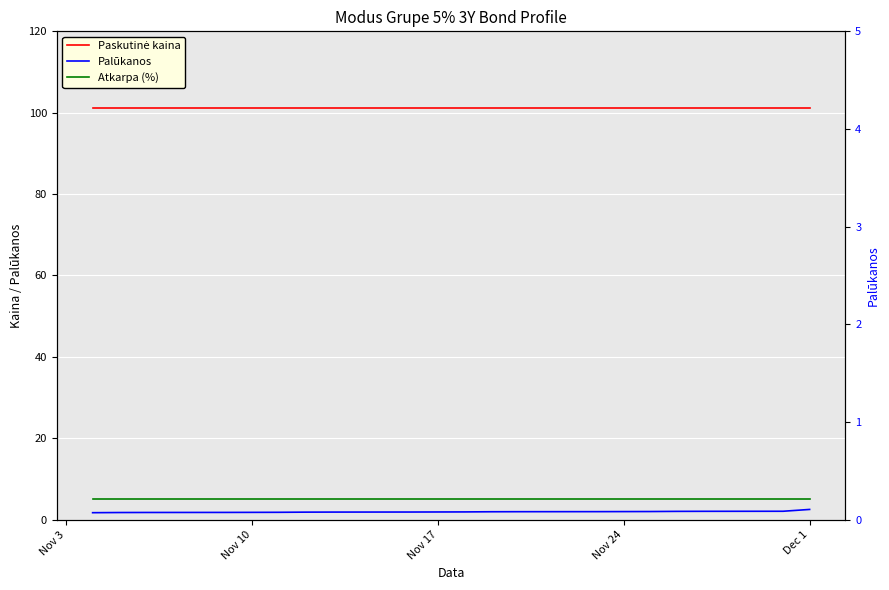

True or false: Paskutinė kaina and Atkarpa (%) cross at least once.

False